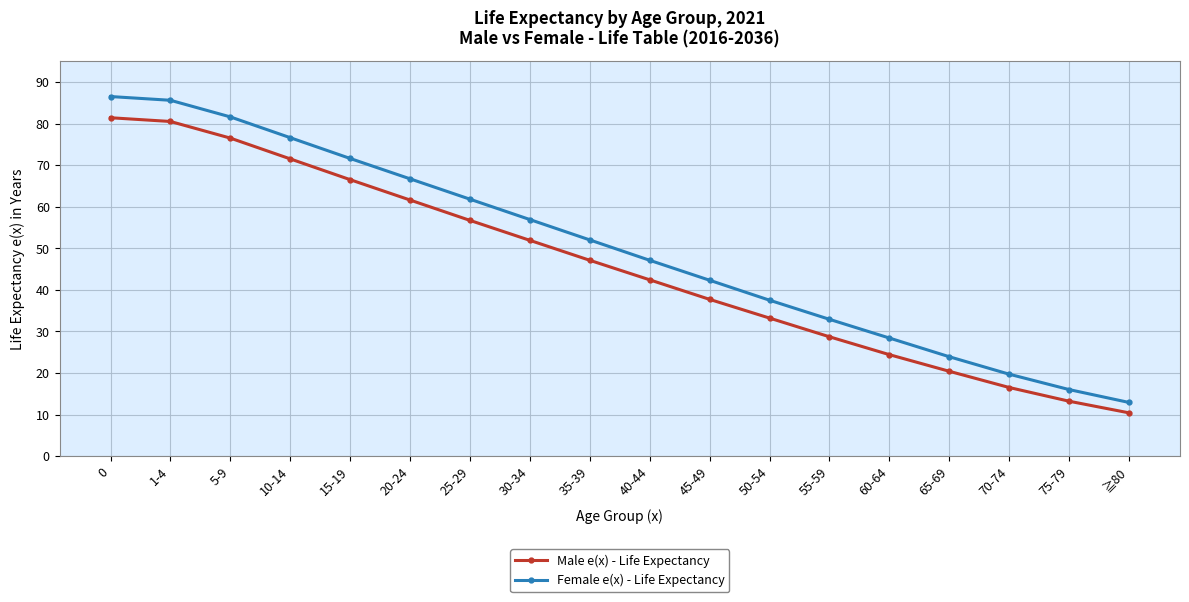

Where is Female e(x) - Life Expectancy nearest to the value 49?

40-44